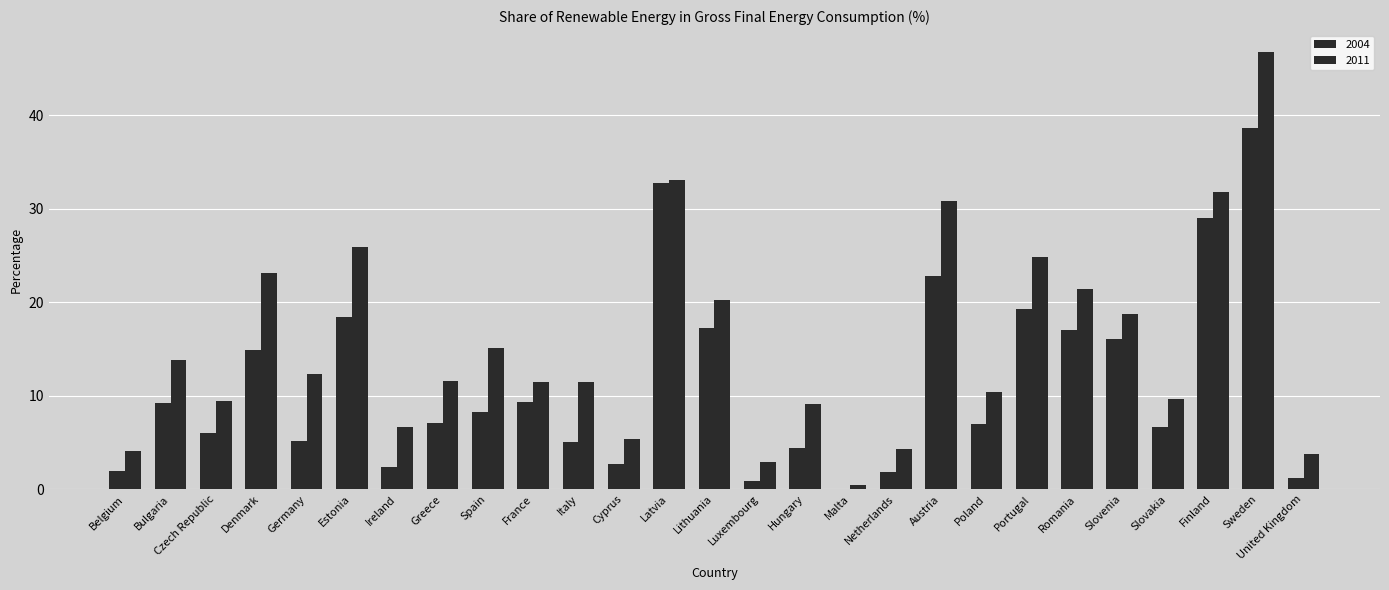

Does the chart contain stacked bars?

No